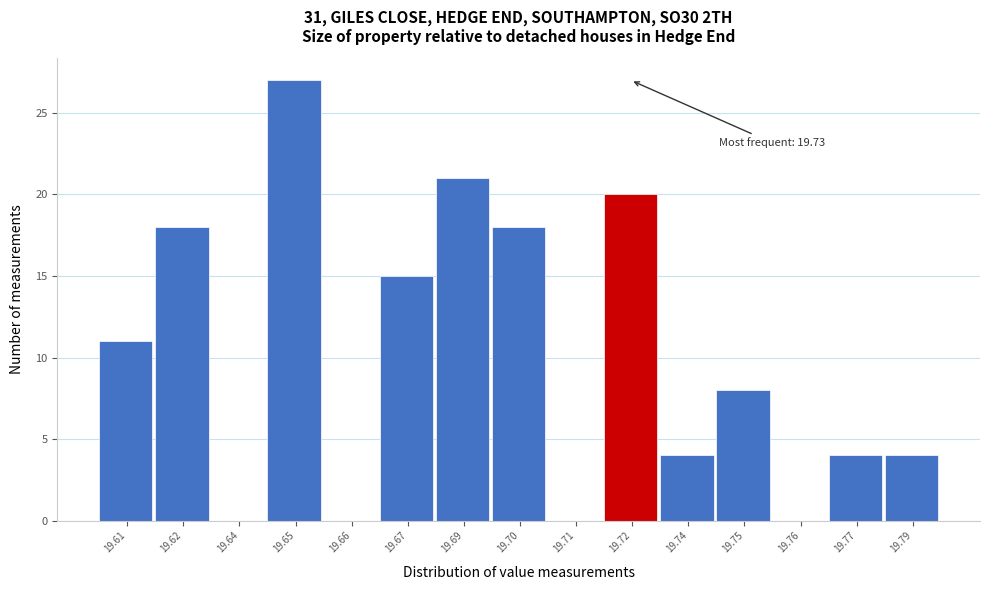

Reading left to right, extract all data points from this chart.

19.61=11	19.62=18	19.64=0	19.65=27	19.66=0	19.67=15	19.69=21	19.70=18	19.71=0	19.72=20	19.74=4	19.75=8	19.76=0	19.77=4	19.79=4